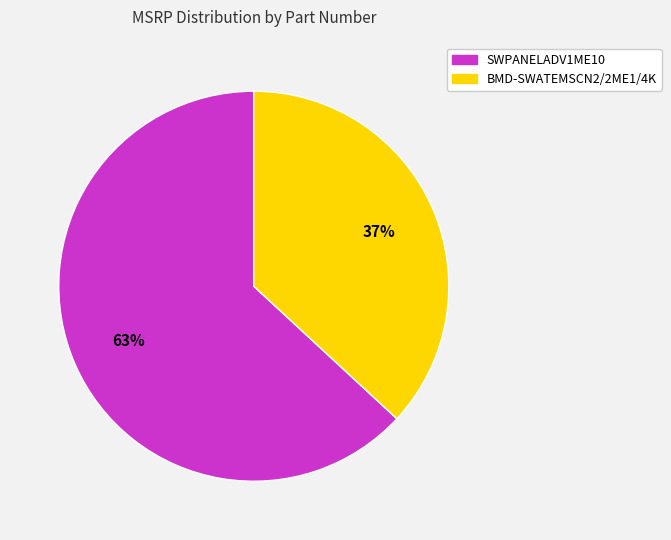

To the nearest percent, what is the combined percentage of SWPANELADV1ME10 and BMD-SWATEMSCN2/2ME1/4K?

100%